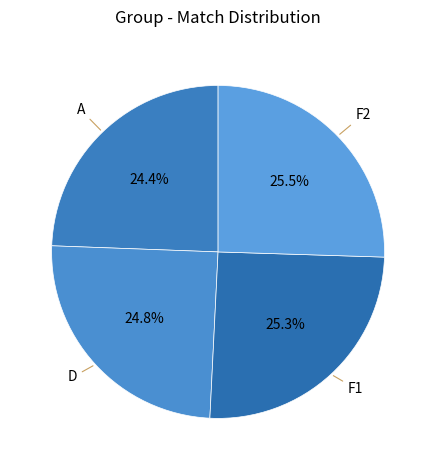

Count the number of slices in the pie.

4